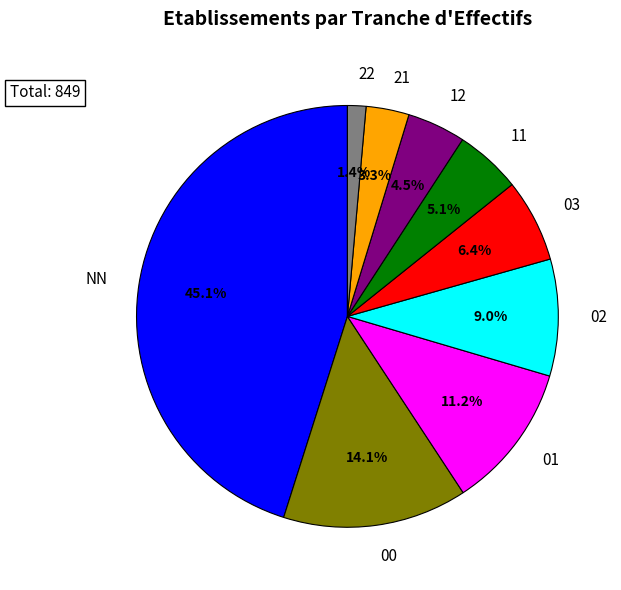

To the nearest percent, what percentage of the pie is NN?

45%